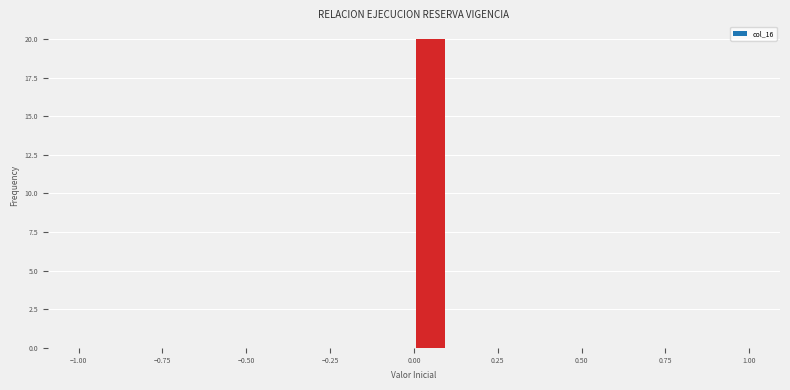

Around what value on the x-axis is the tallest bar? Give the approximate position of its centre, as read against the axis.

0.05